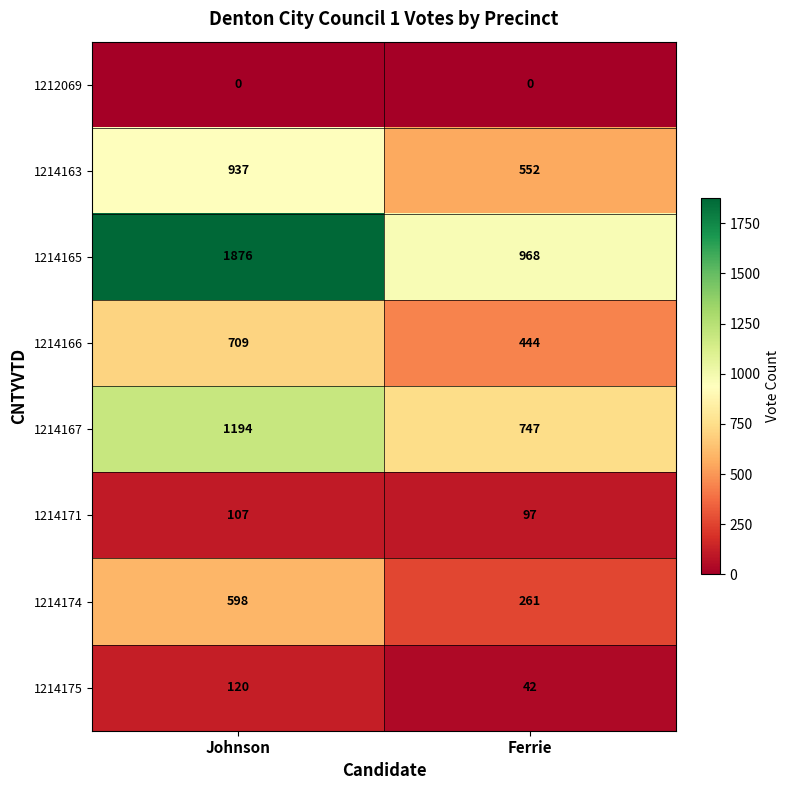

Which series changed the most between Johnson and Ferrie?

1214165